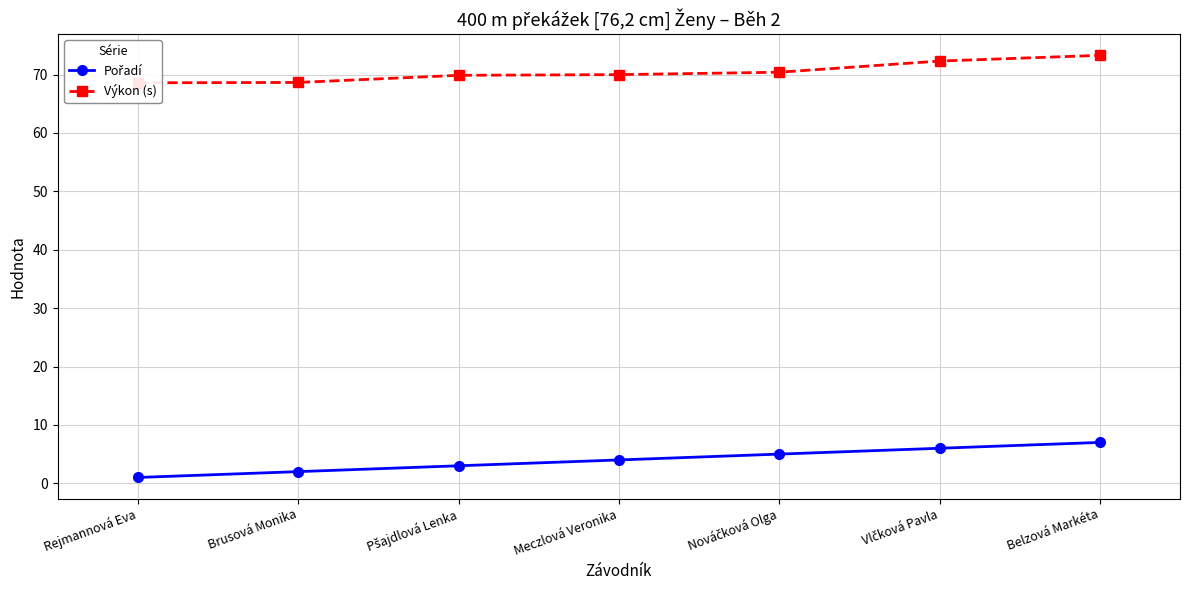

Which series has the largest range (max minus min)?

Pořadí